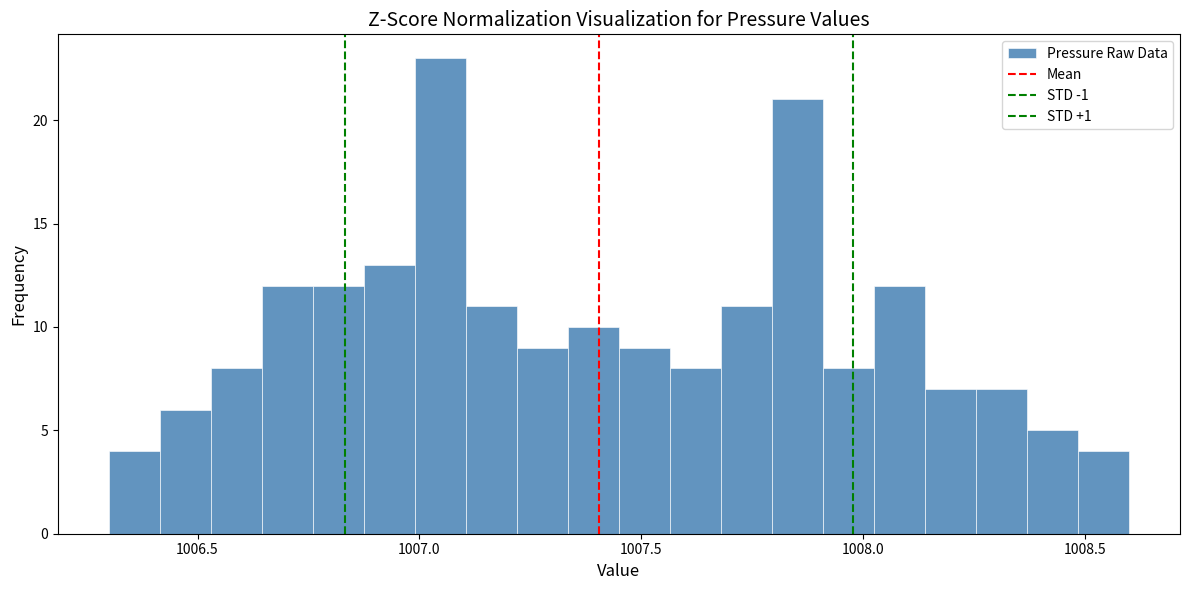

Around what value on the x-axis is the tallest bar? Give the approximate position of its centre, as read against the axis.

1007.05